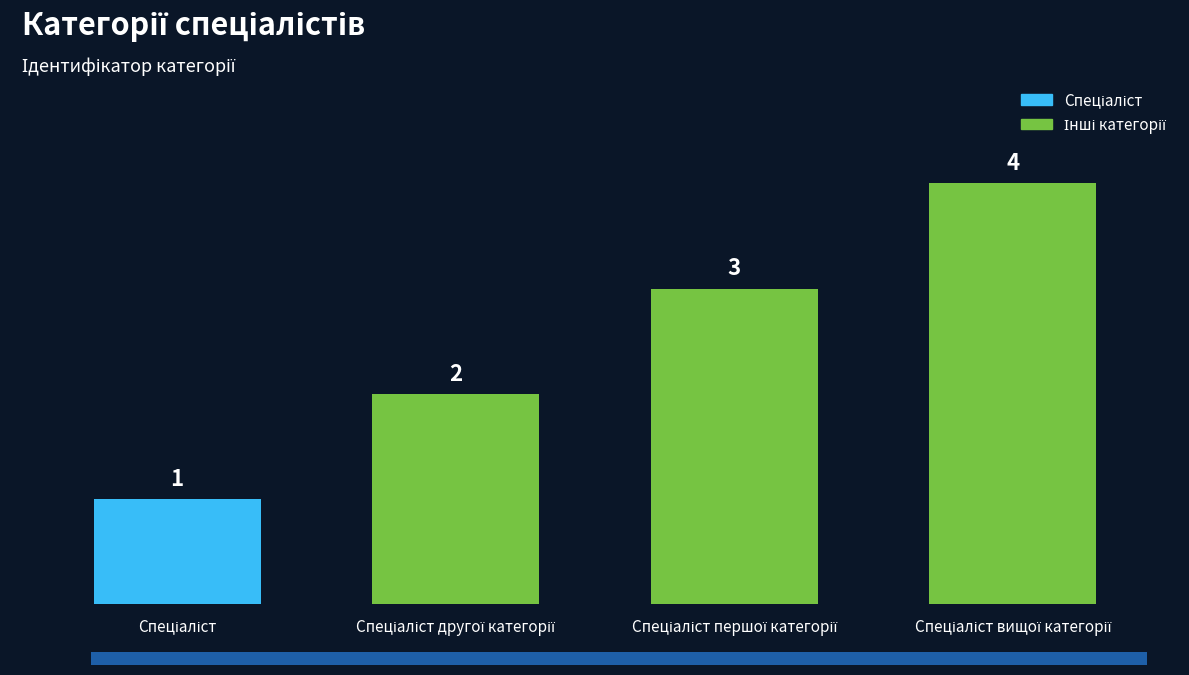

What is the value of the 3rd bar from the left?

3